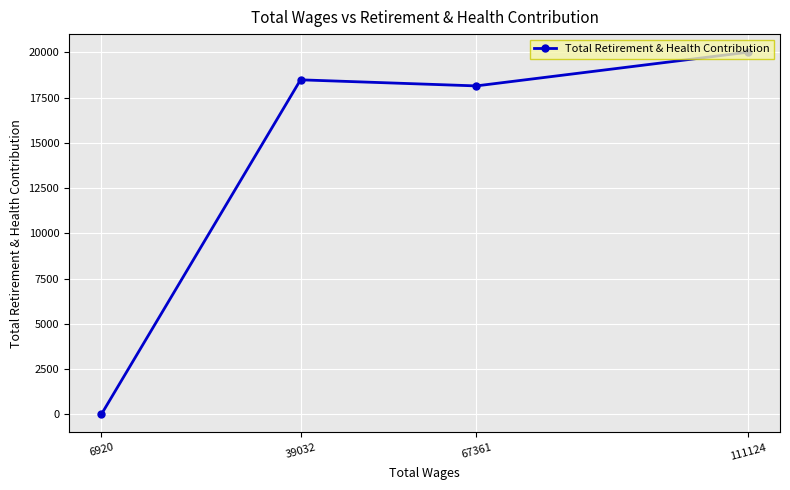

Count the number of values greater than 18481.

1